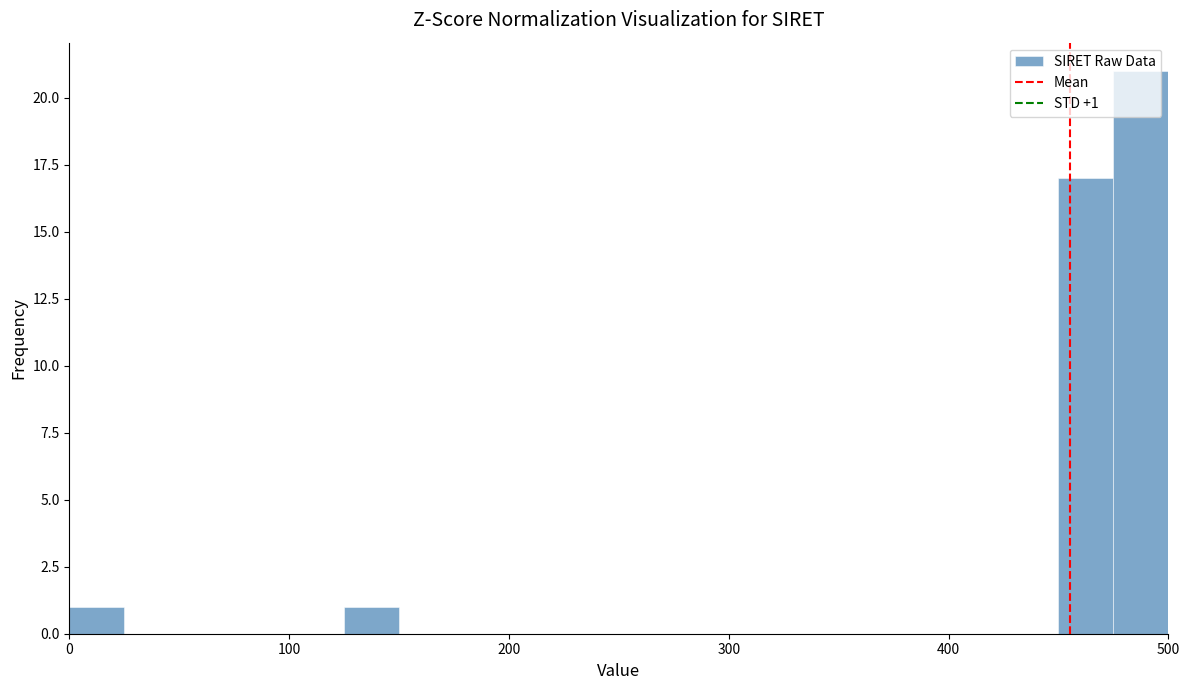

Read against the x-axis, roughly where is the centre of the tallest bar?

490